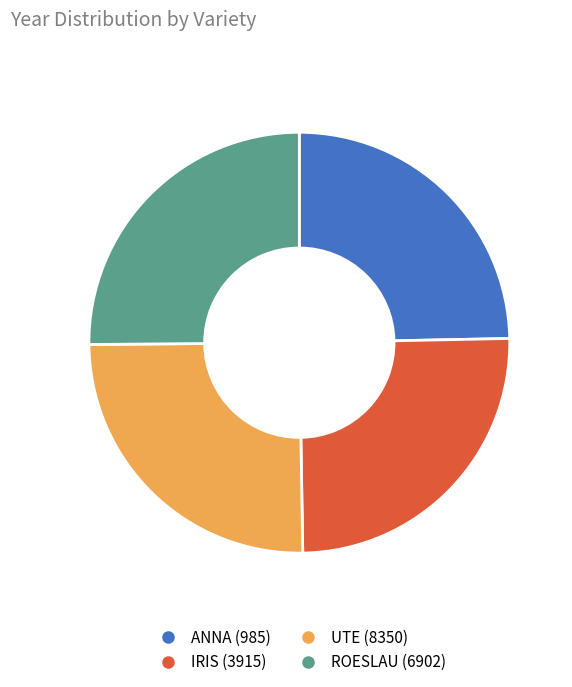

Is UTE (8350) the majority of the pie?

No